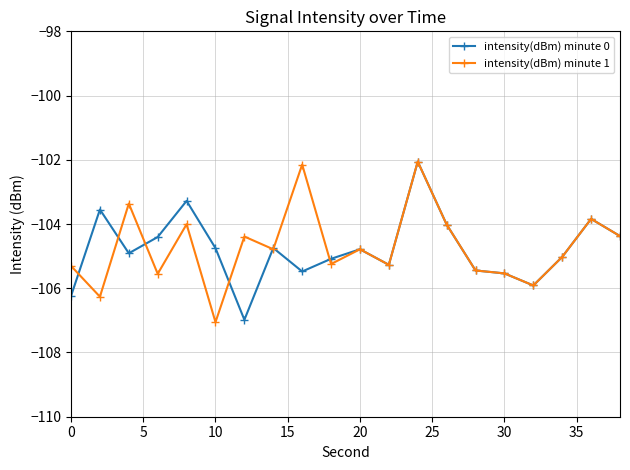

What are all the series names shown in the legend?

intensity(dBm) minute 0, intensity(dBm) minute 1